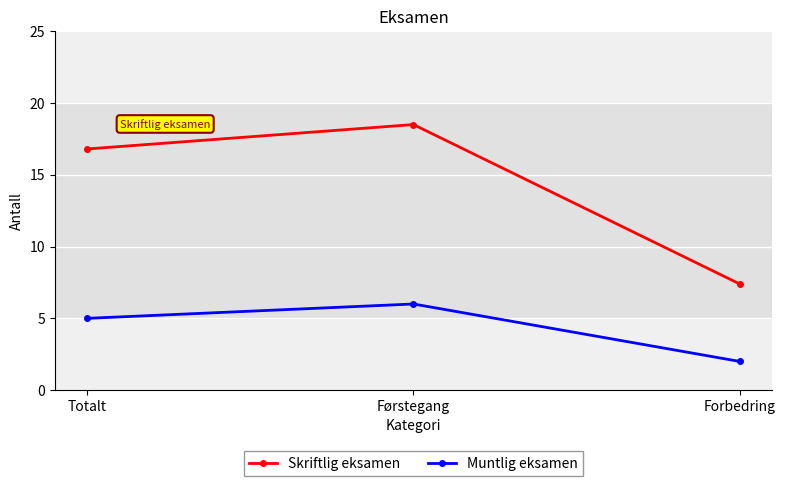

What is the average value of the Muntlig eksamen series?

4.3